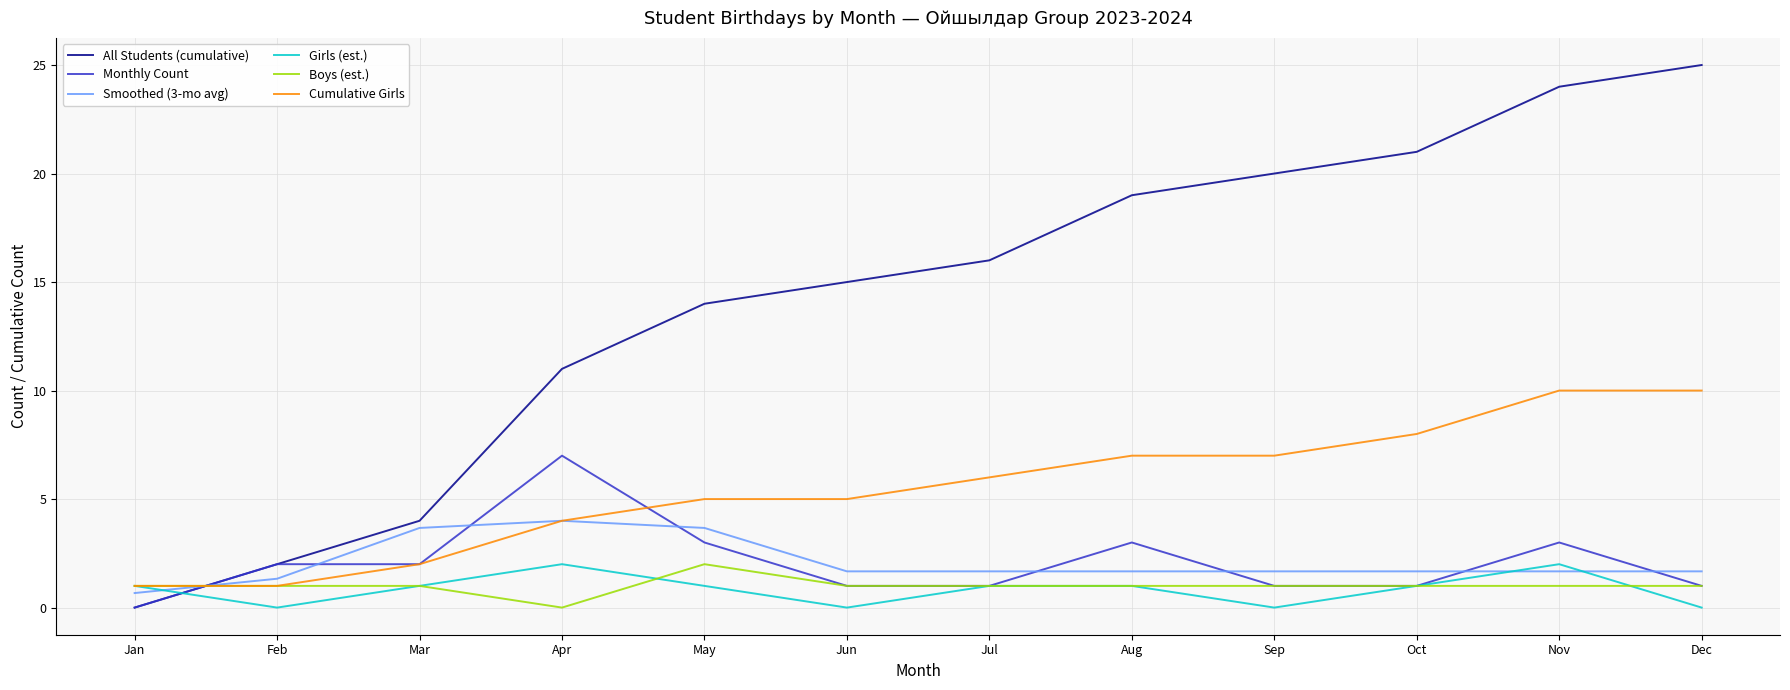

Reading right to left, transcribe all the data shown in this chart.

All Students (cumulative): 25.0	24.0	21.0	20.0	19.0	16.0	15.0	14.0	11.0	4.0	2.0	0.0
Monthly Count: 1.0	3.0	1.0	1.0	3.0	1.0	1.0	3.0	7.0	2.0	2.0	0.0
Smoothed (3-mo avg): 1.7	1.7	1.7	1.7	1.7	1.7	1.7	3.7	4.0	3.7	1.3	0.7
Girls (est.): 0.0	2.0	1.0	0.0	1.0	1.0	0.0	1.0	2.0	1.0	0.0	1.0
Boys (est.): 1.0	1.0	1.0	1.0	1.0	1.0	1.0	2.0	0.0	1.0	1.0	1.0
Cumulative Girls: 10.0	10.0	8.0	7.0	7.0	6.0	5.0	5.0	4.0	2.0	1.0	1.0